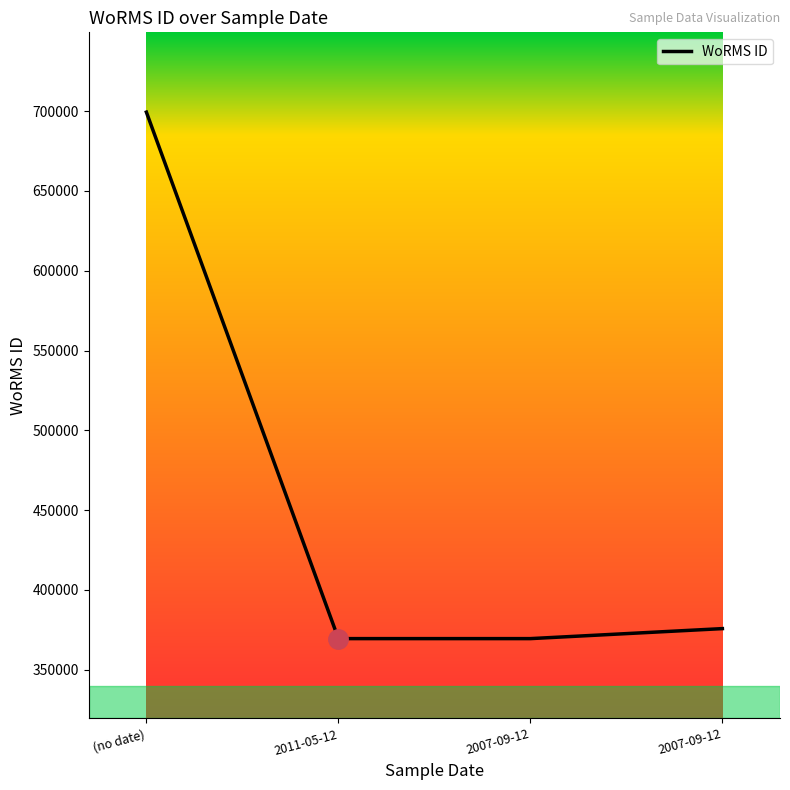

Is this an area chart (filled region under the line)?

No